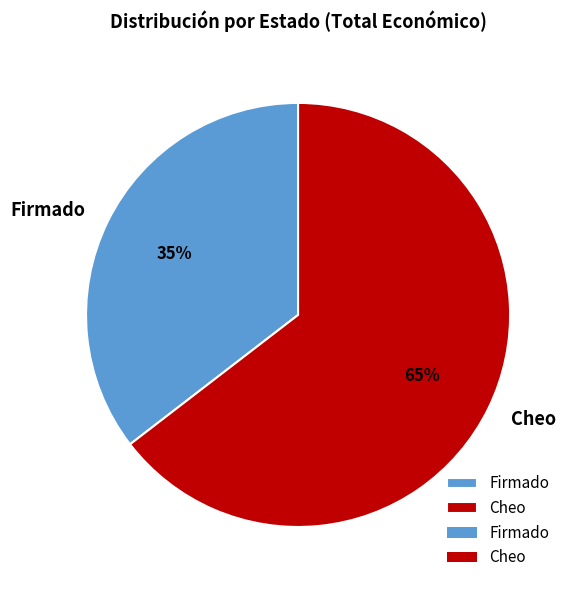

What percentage is the Cheo slice, to the nearest percent?

65%